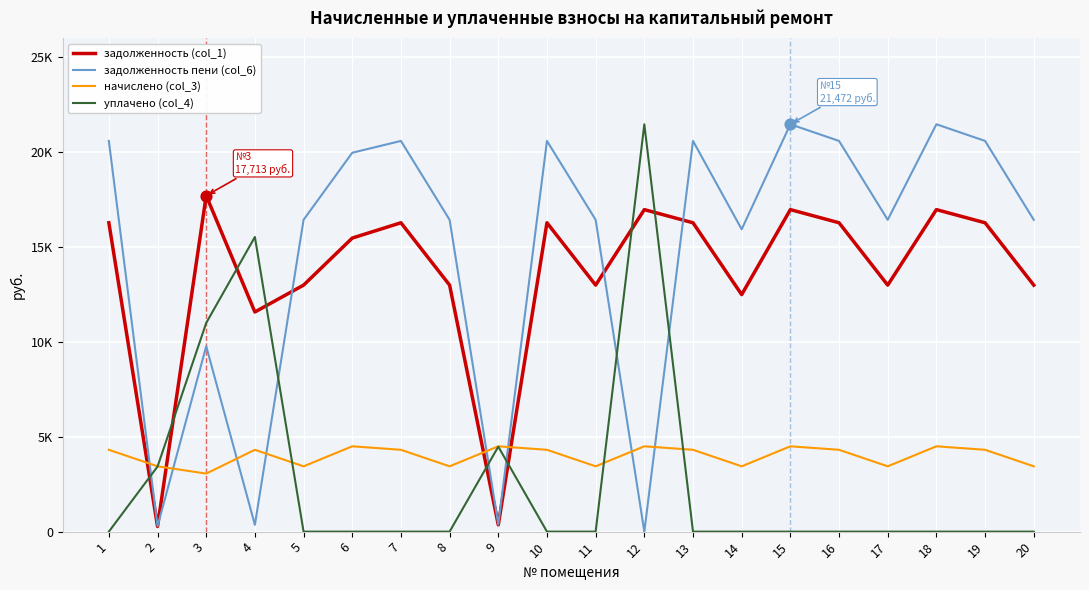

At which category is the sum across all series the highest?

12